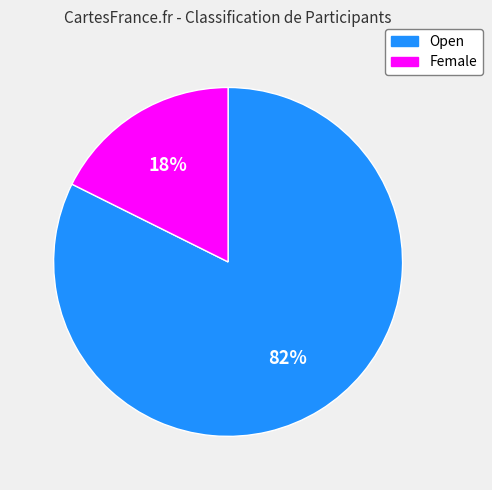

Is the sum of Female and Open greater than half?

Yes